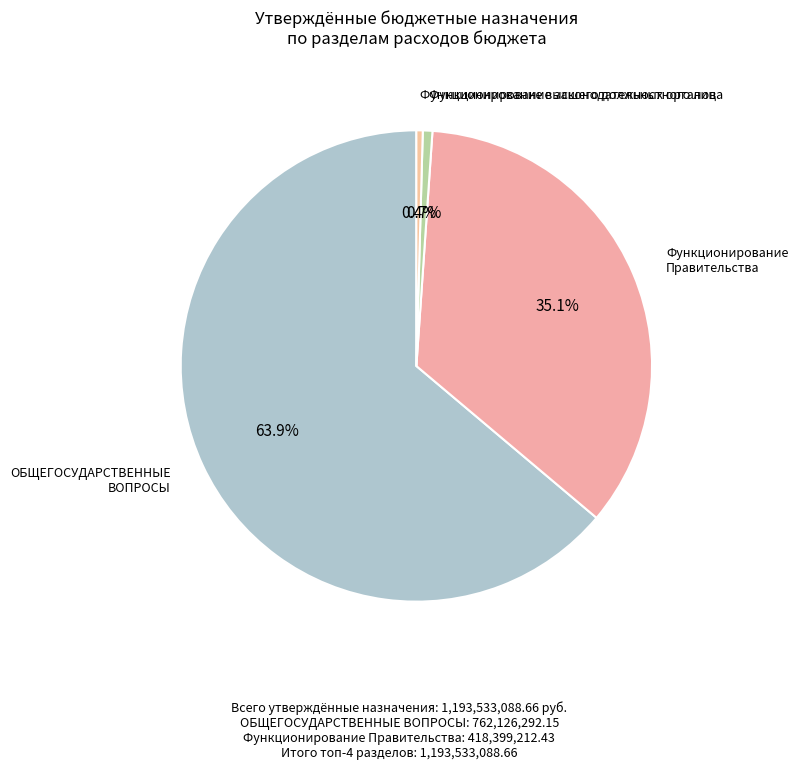

To the nearest percent, what is the average slice percentage?

25%